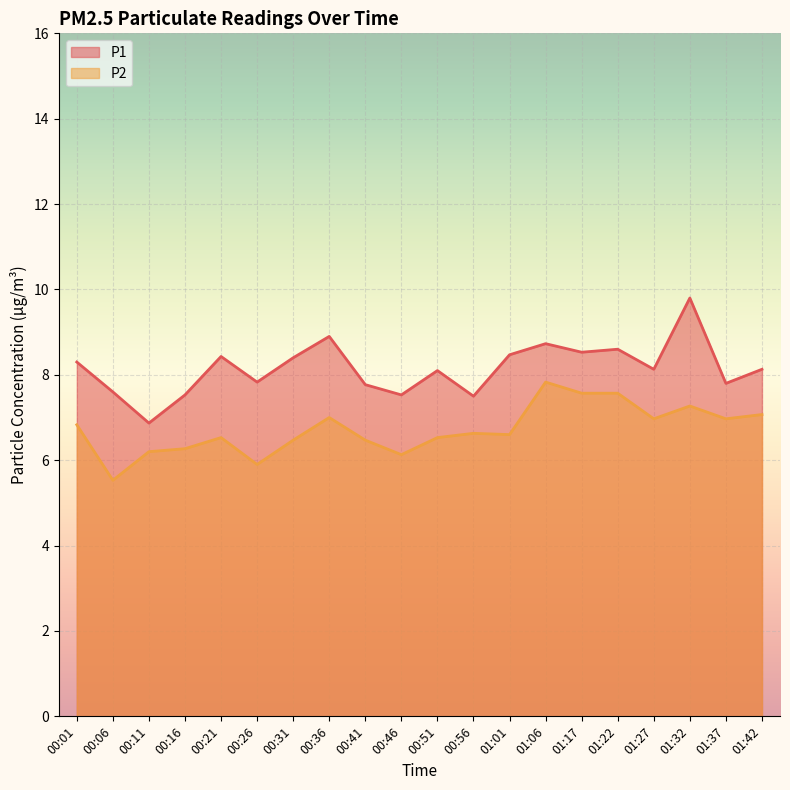

What is the highest value of the P2 series?

7.8